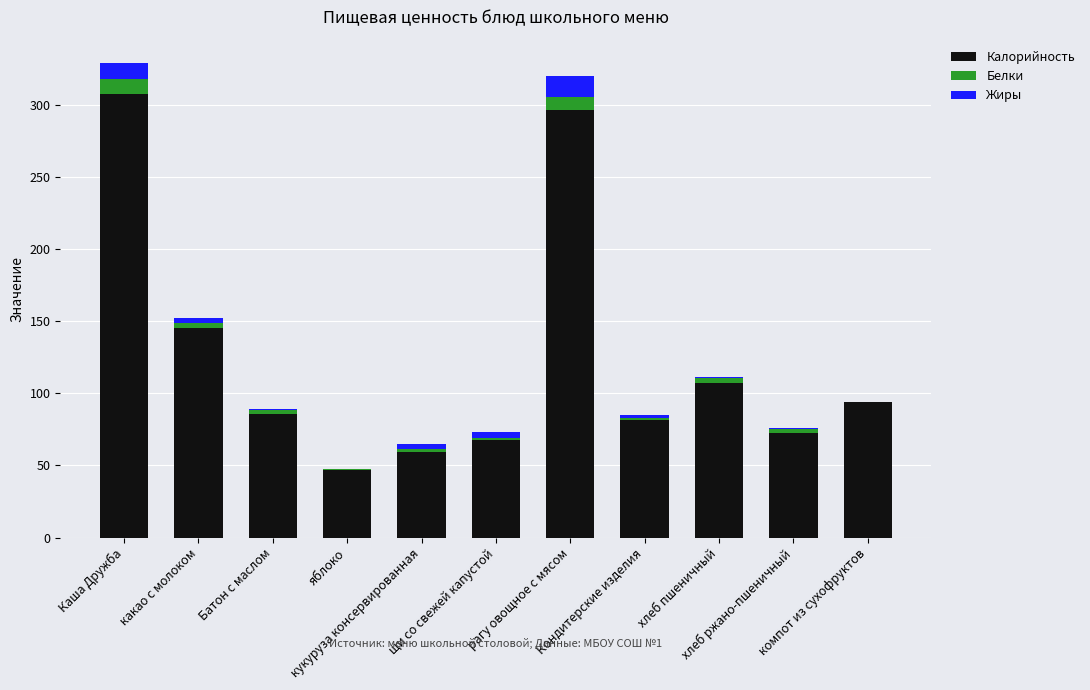

How many categories are shown in the chart?

11